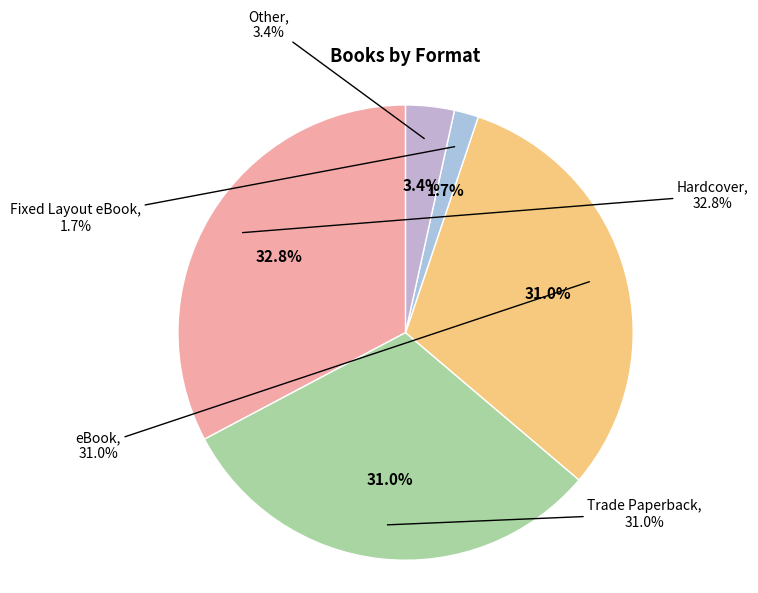

Combined, what portion of the pie is Other and Trade Paperback?

34.5%